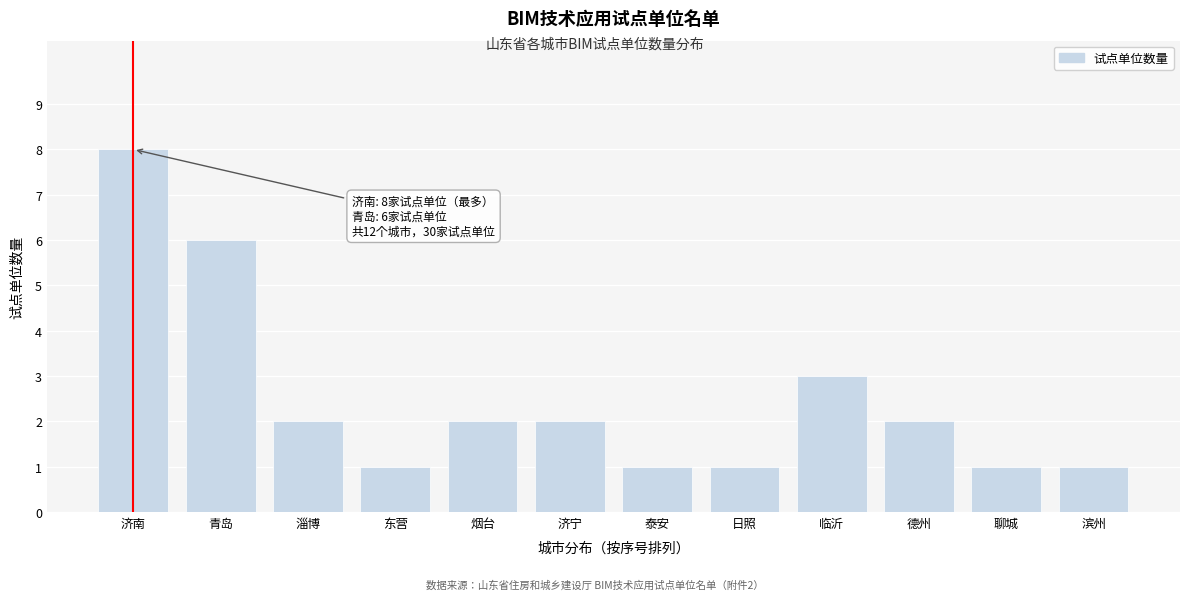

Reading left to right, extract all data points from this chart.

济南=8	青岛=6	淄博=2	东营=1	烟台=2	济宁=2	泰安=1	日照=1	临沂=3	德州=2	聊城=1	滨州=1